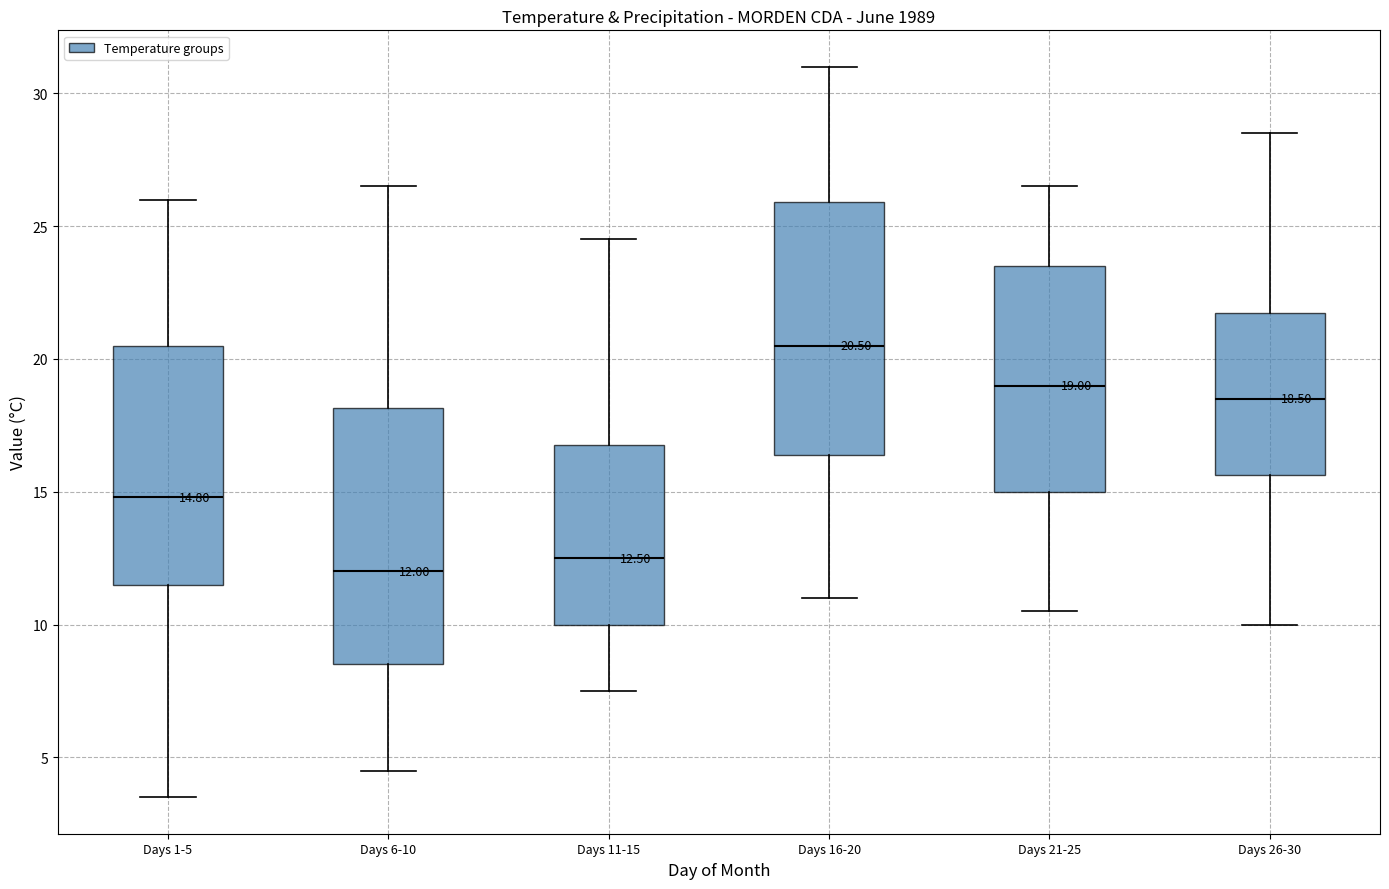

Which box has the highest median line?

Days 16-20